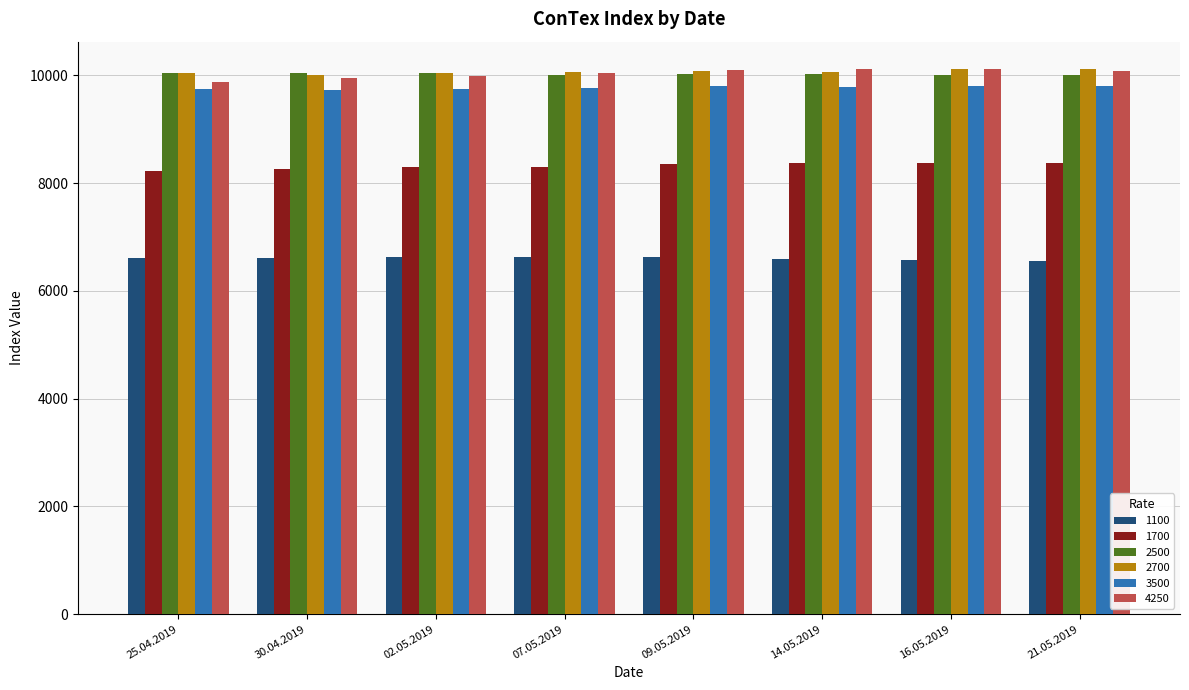

What is the minimum value for 3500?

9721